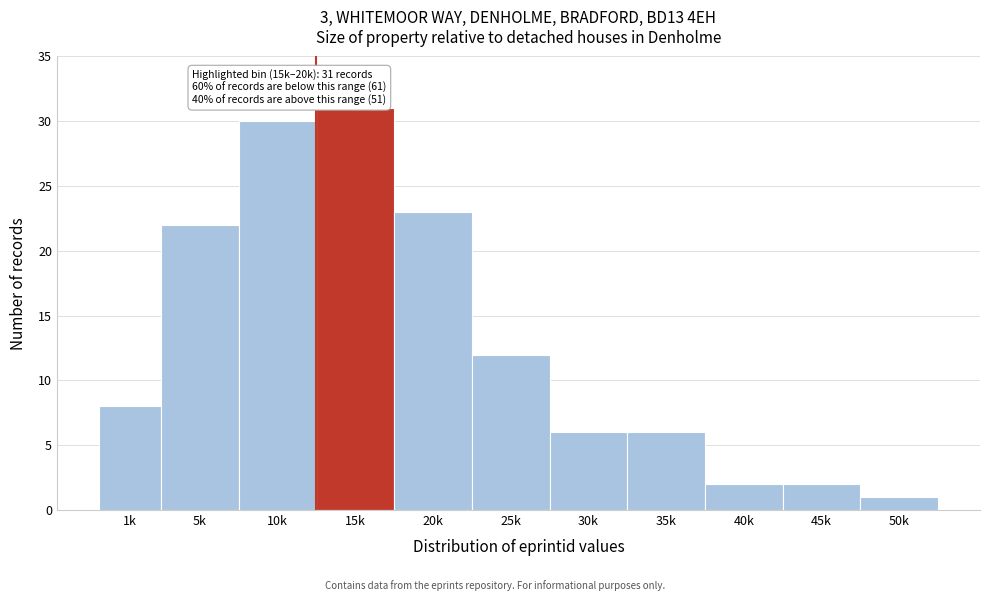

Reading left to right, list all the values displayed in this chart.

8	22	30	31	23	12	6	6	2	2	1